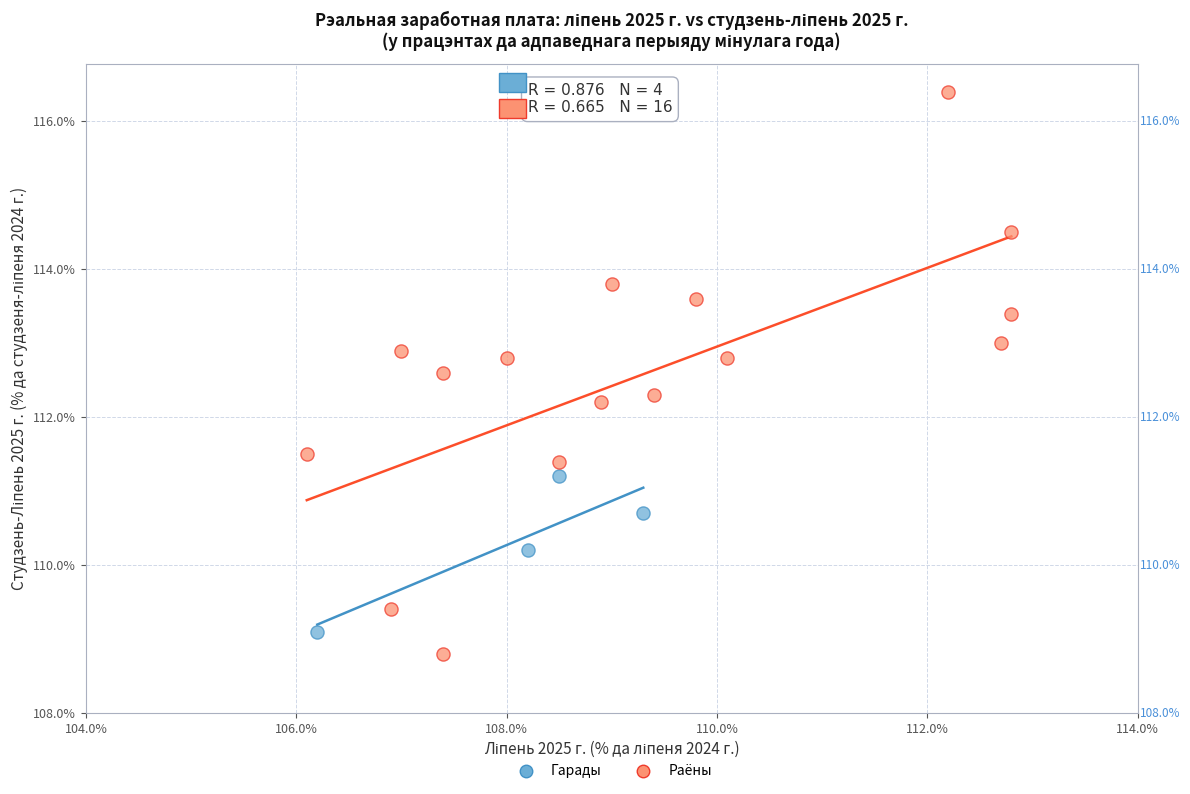

Which series contains the lowest Y value?

Раёны